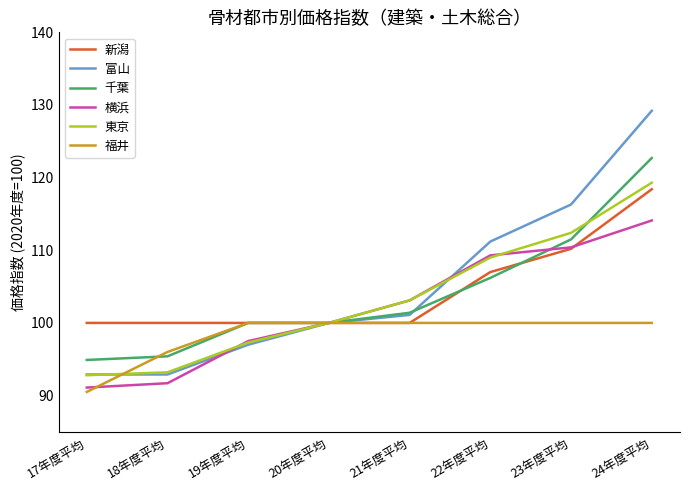

Is it true that 横浜 equals 100.0 at 20年度平均?

True